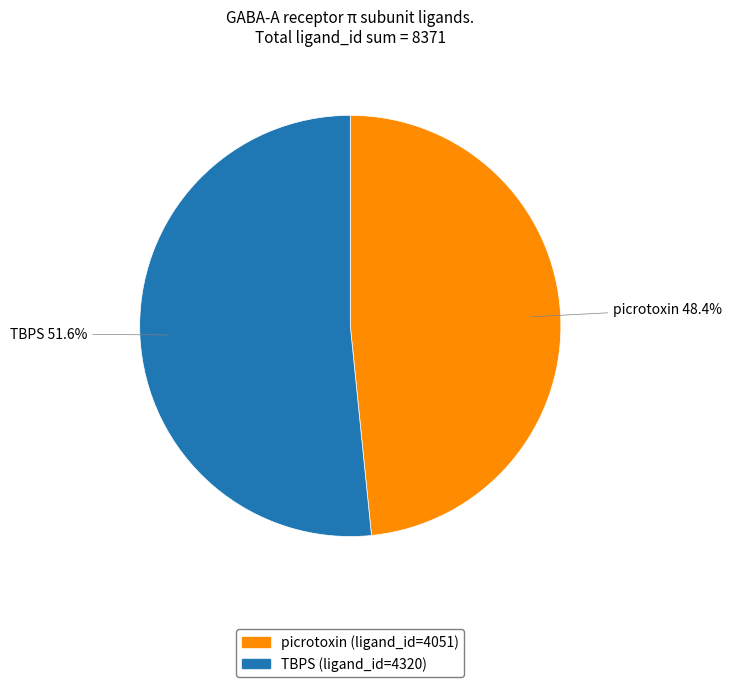

To the nearest percent, what is the average slice percentage?

50%